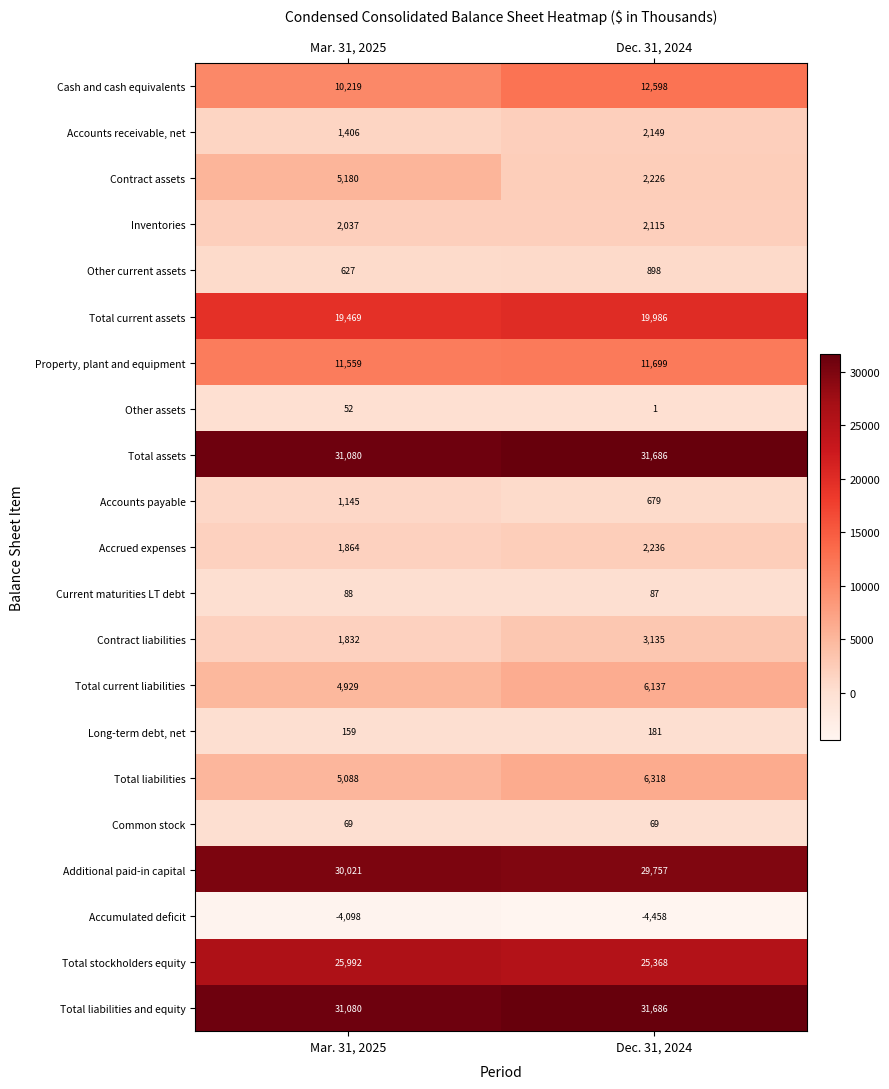

At which category does the chart reach its minimum across all series?

Dec. 31, 2024